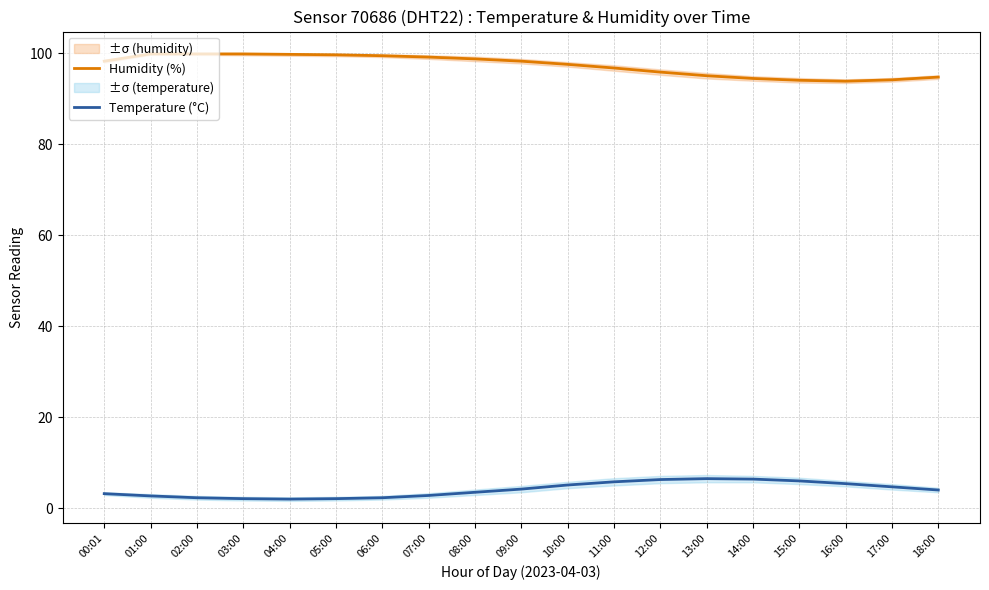

True or false: Temperature (°C) and Humidity (%) intersect in this chart.

False